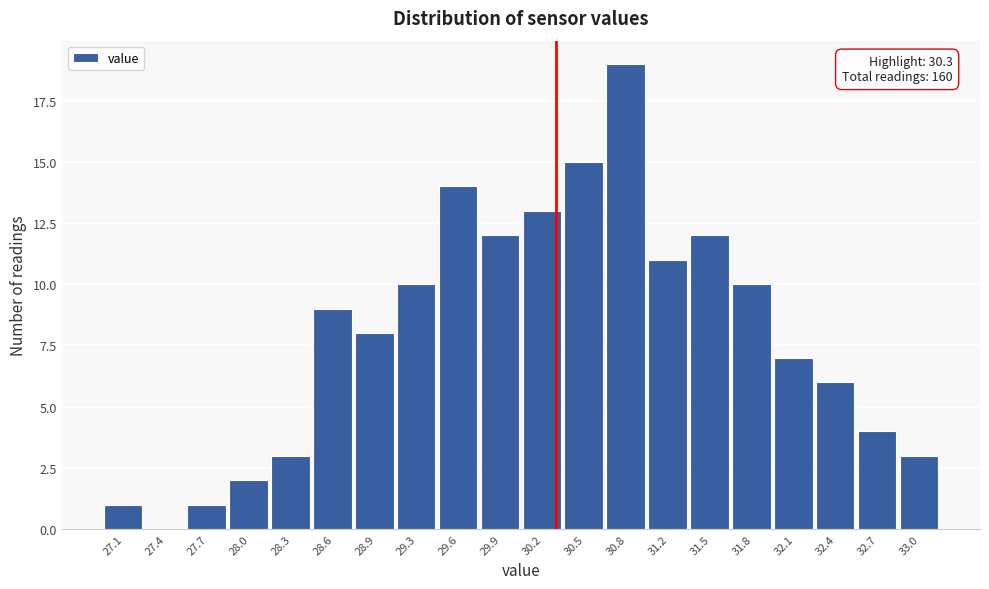

Which range on the x-axis has the tallest bar?

30.680 to 30.995